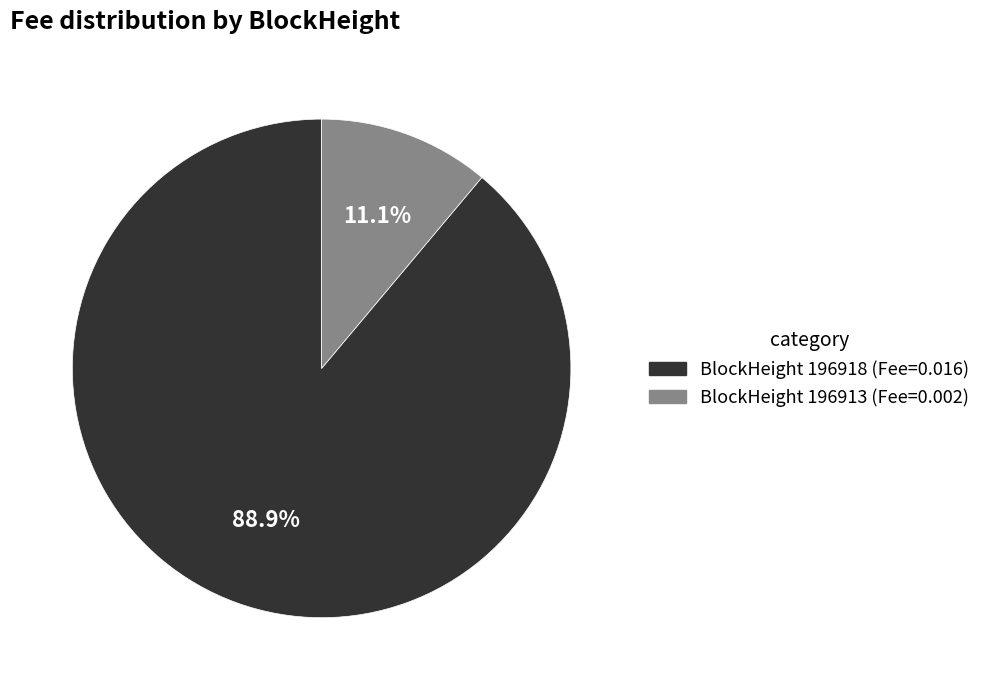

Is there any slice that represents more than half of the pie?

Yes